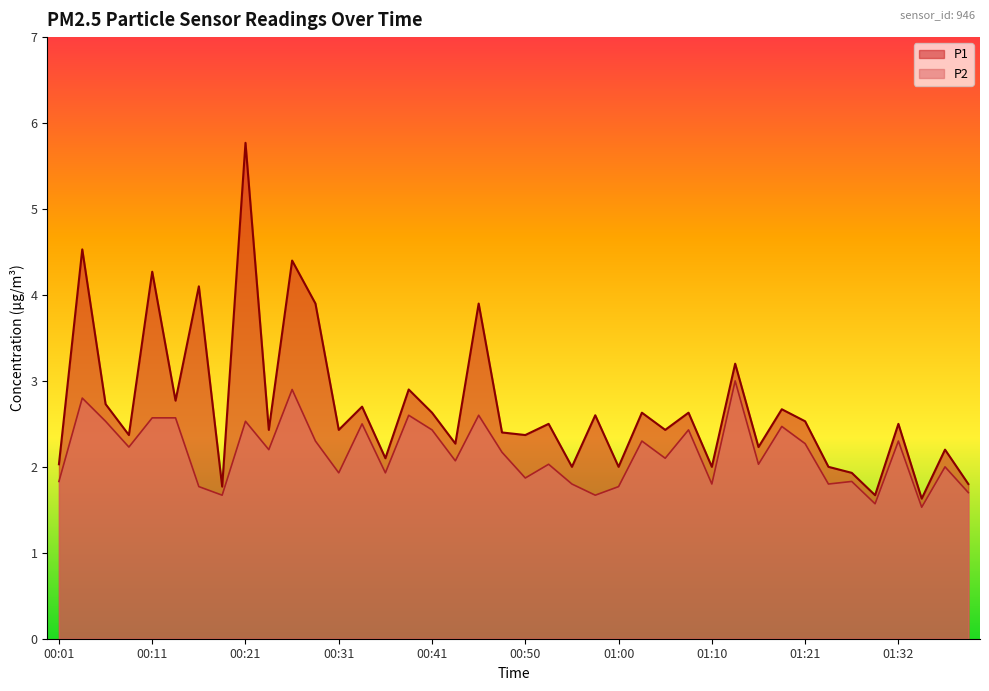

What is the difference between the maximum and minimum values in the P2 series?

1.5